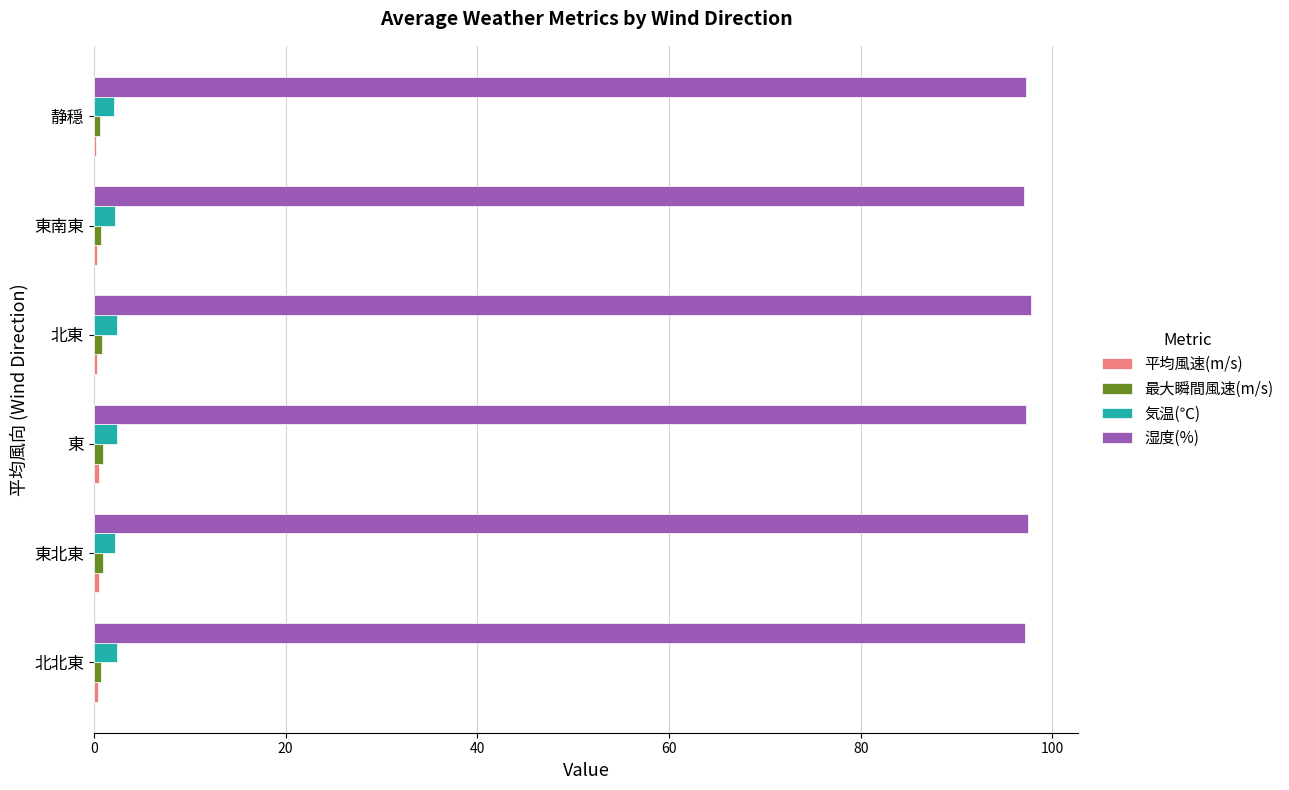

Which series has the largest total across all categories?

湿度(%)